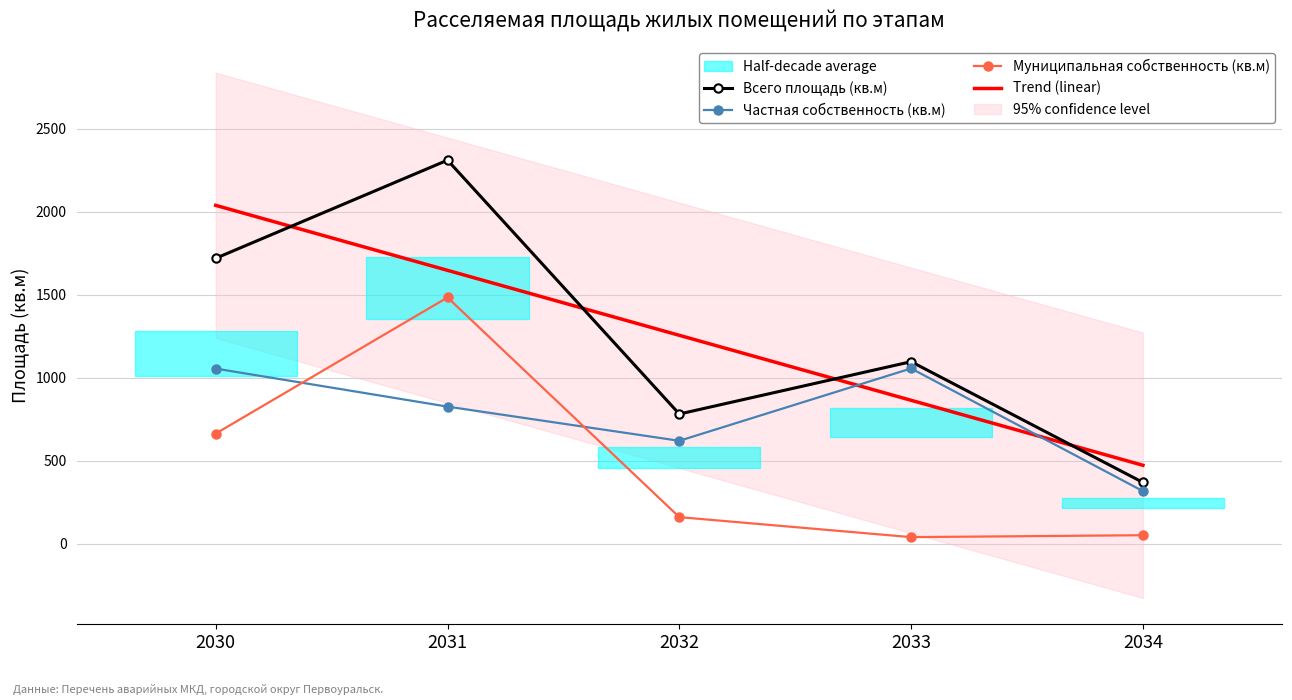

What is the sum of the Всего площадь (кв.м) values at 2030 and 2034?

2089.3